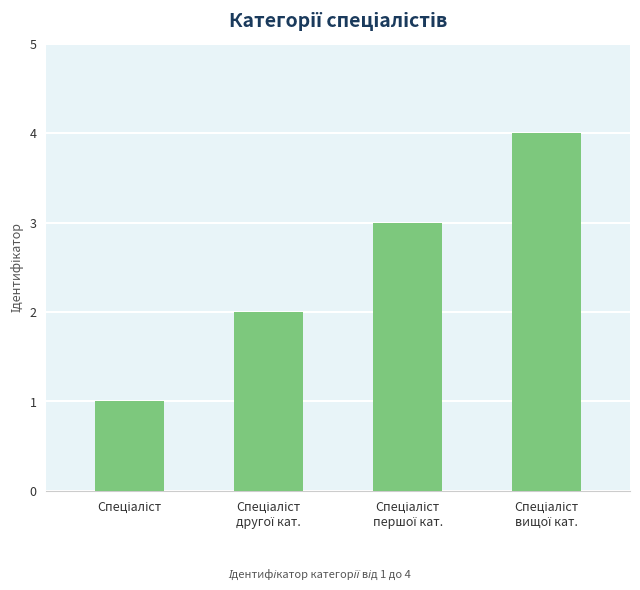

What is the difference between the maximum and minimum values?

3